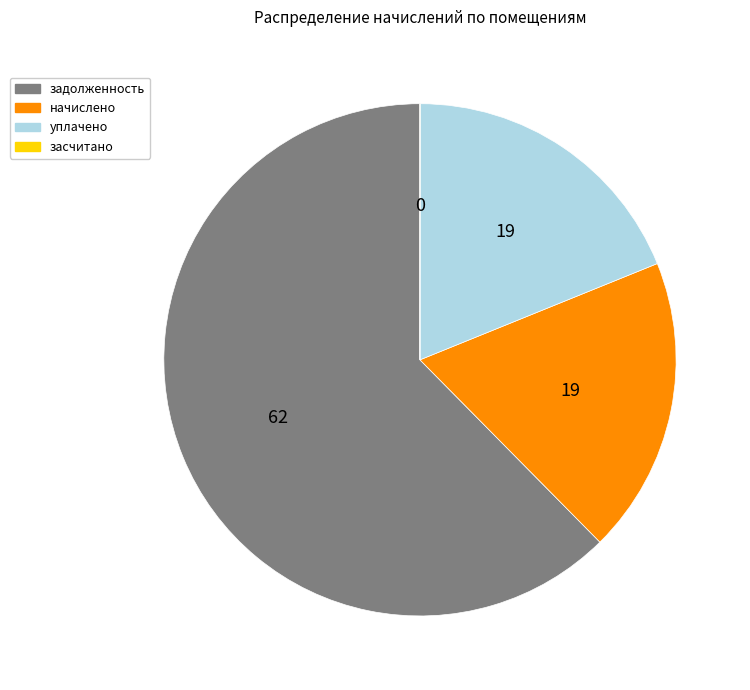

Which slice is the largest?

задолженность